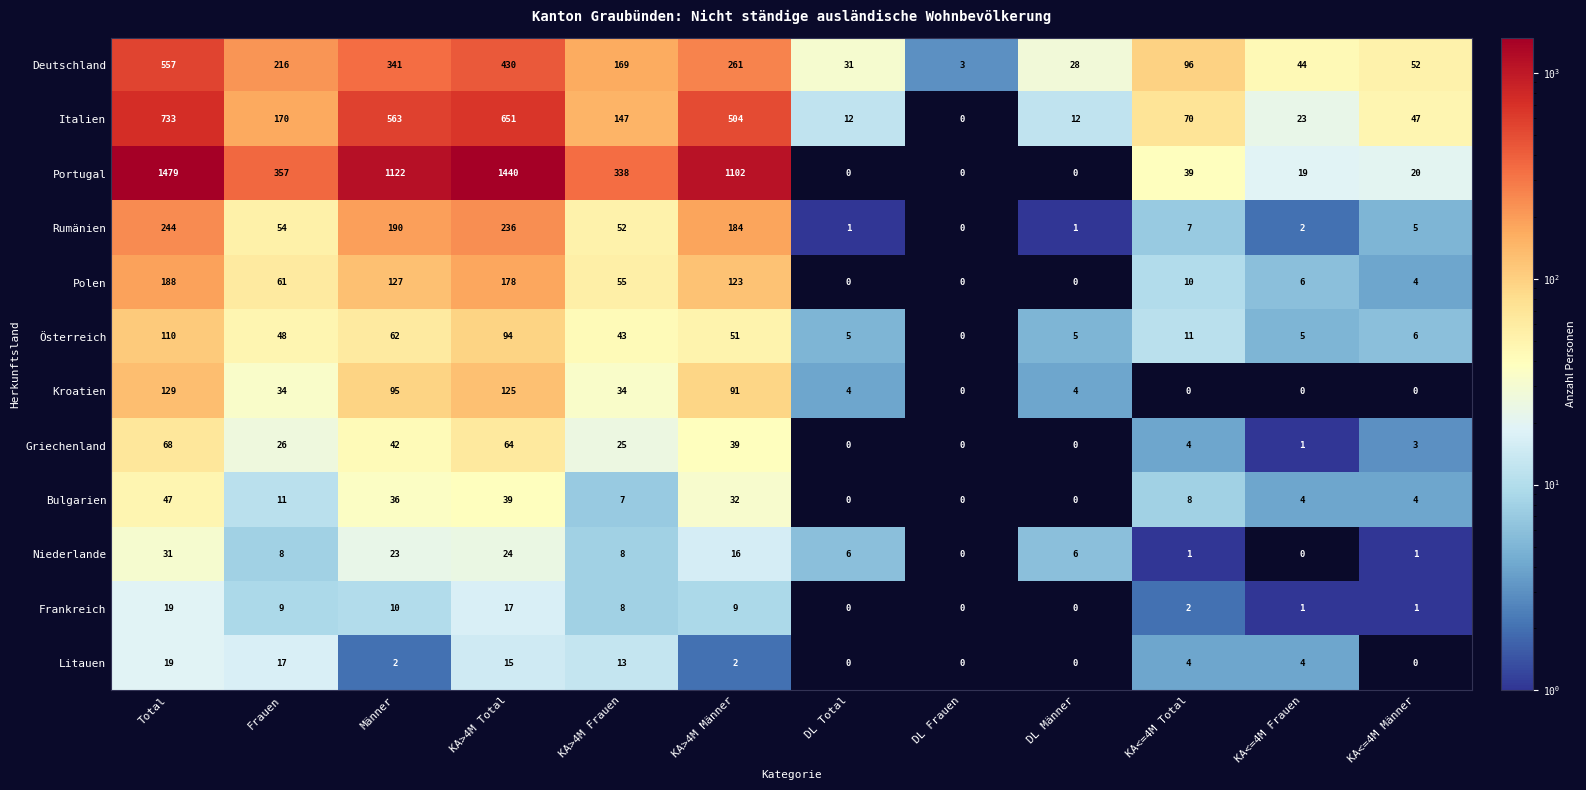

Where does the Kroatien series first go above 34?

Total